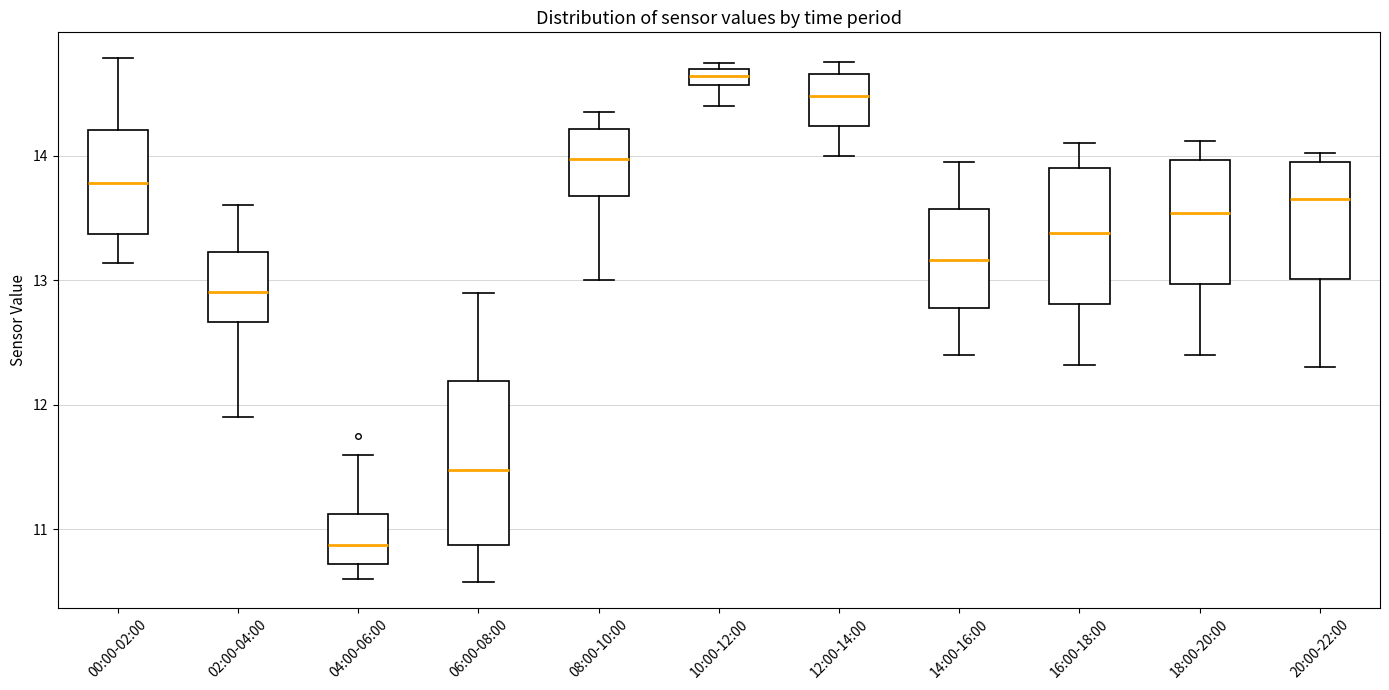

Where is the lower edge of the box for 06:00-08:00 on the y-axis? The values are not printed on the chart, so give them approximately, as read against the axis.

10.9